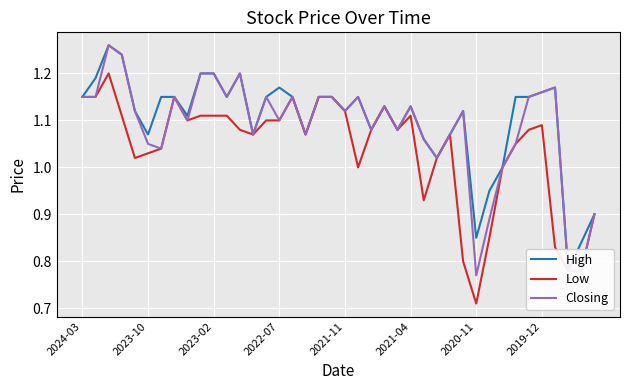

At which label is Low closest to 0?

2020-11